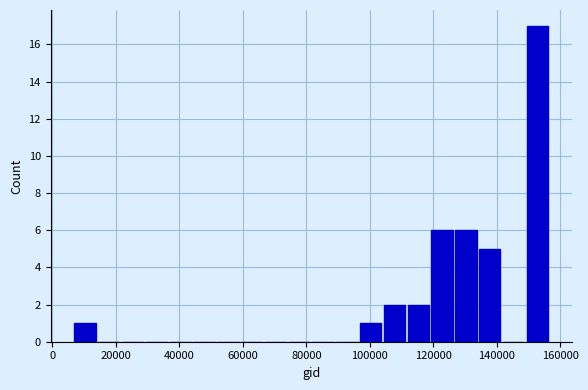

Around what value on the x-axis is the tallest bar? Give the approximate position of its centre, as read against the axis.

152000